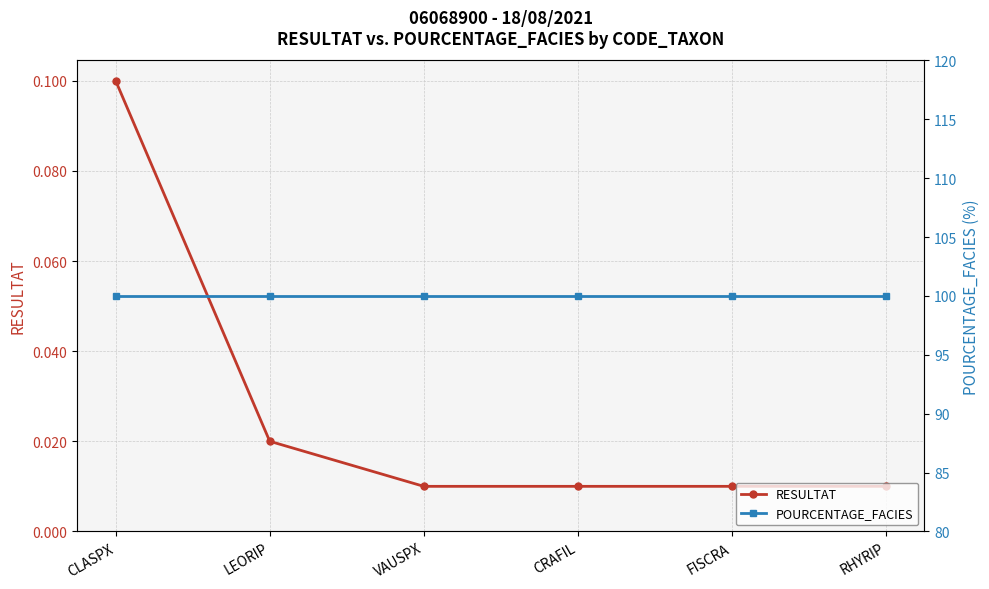

True or false: RESULTAT and POURCENTAGE_FACIES cross at least once.

False